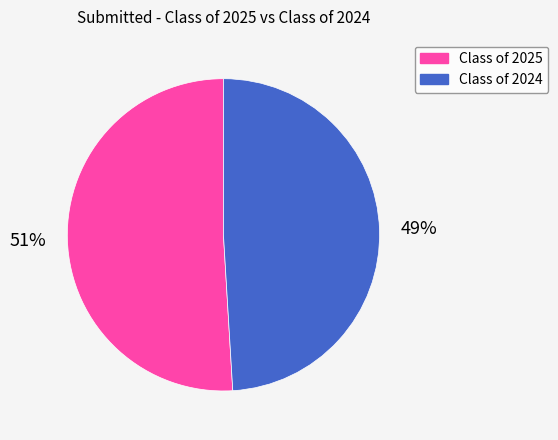

Is the sum of Class of 2025 and Class of 2024 greater than half?

Yes